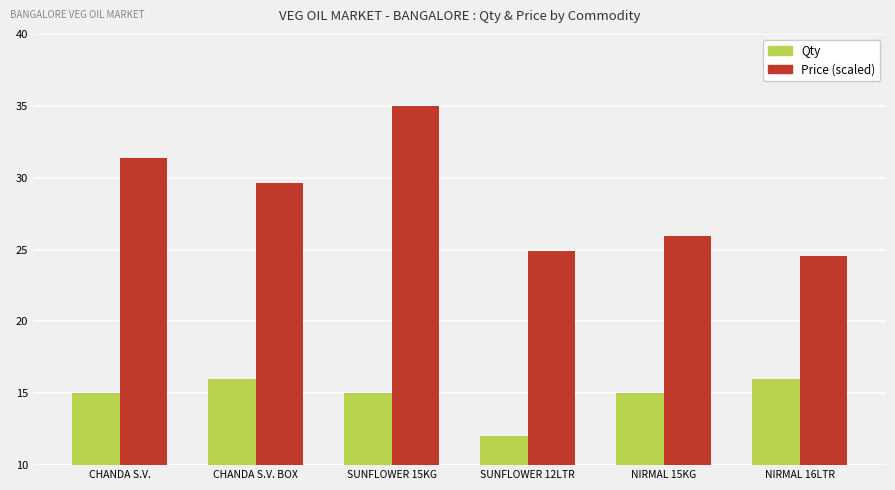

Does the chart contain any negative values?

No